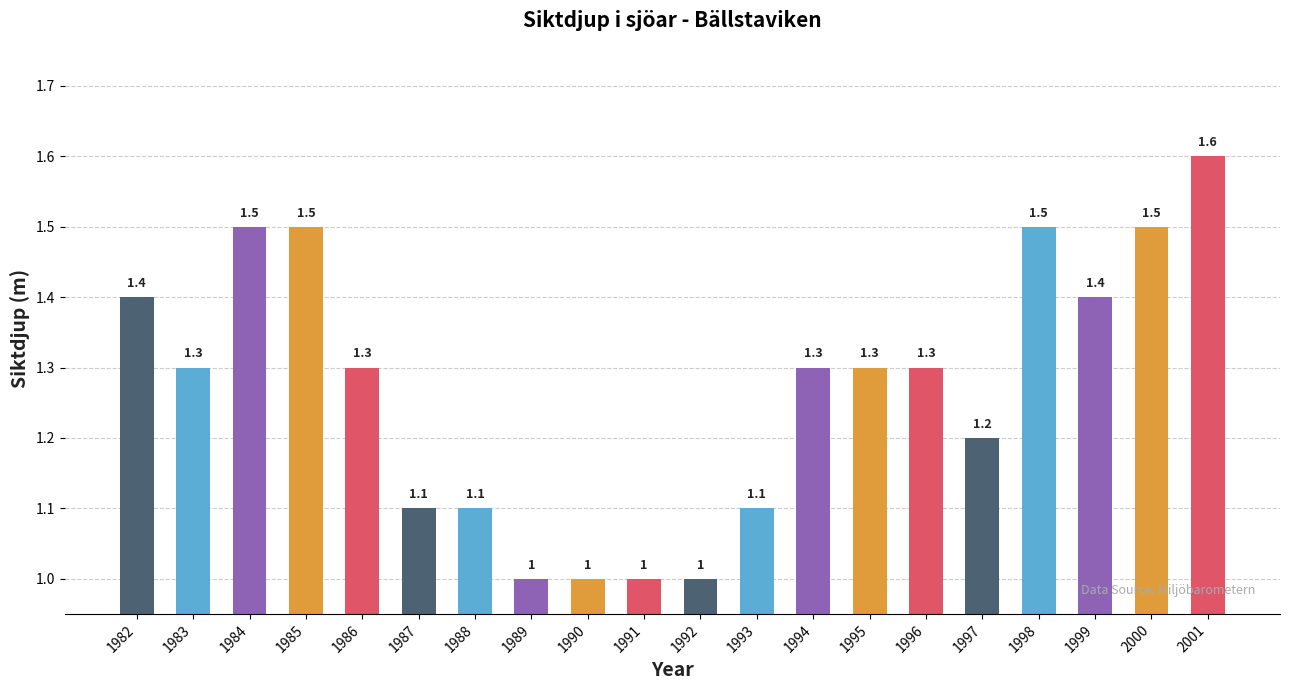

What is the change in value from 1992 to 1996?

+0.3